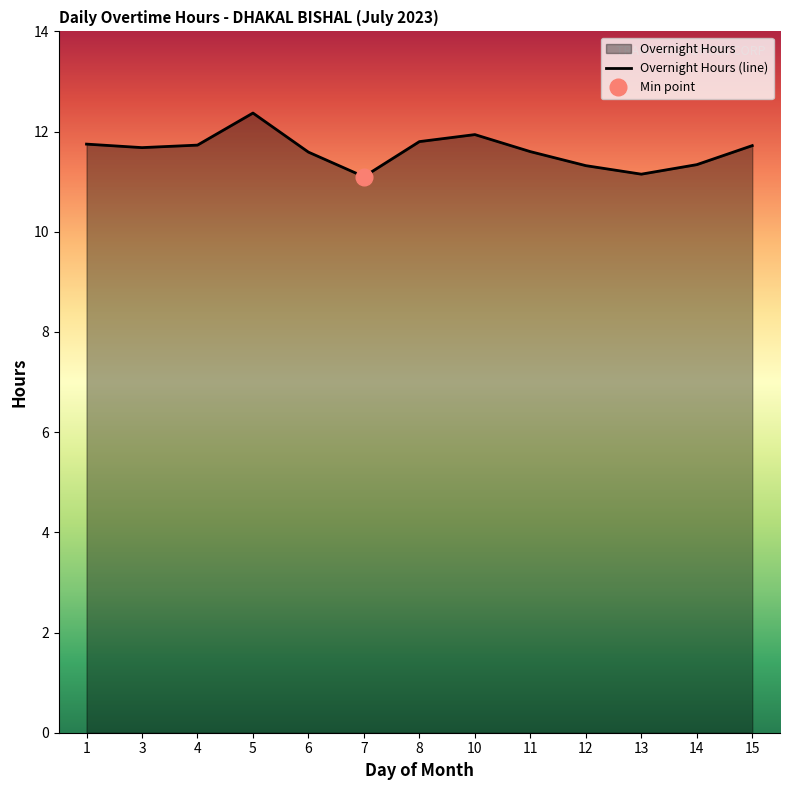

Where is the first local minimum?

3